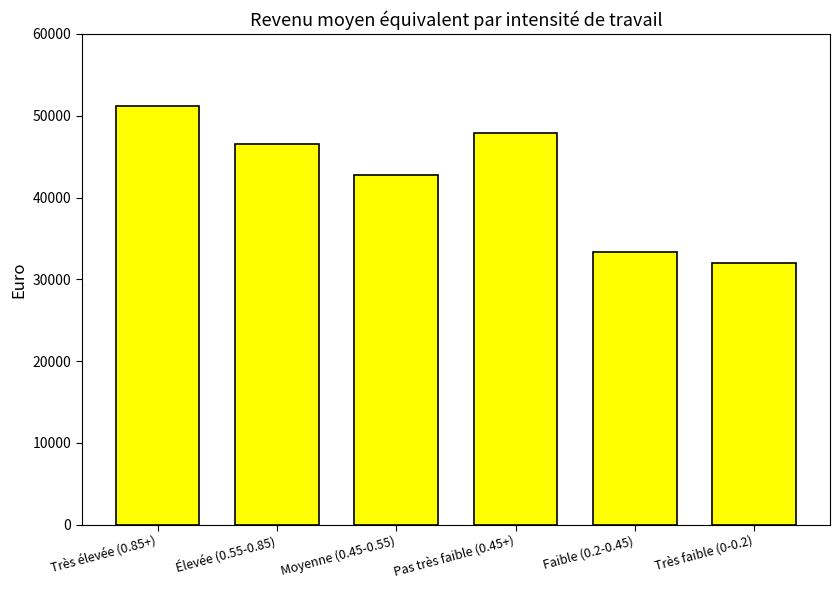

Read the value at Pas très faible (0.45+), to the nearest 10.

47850